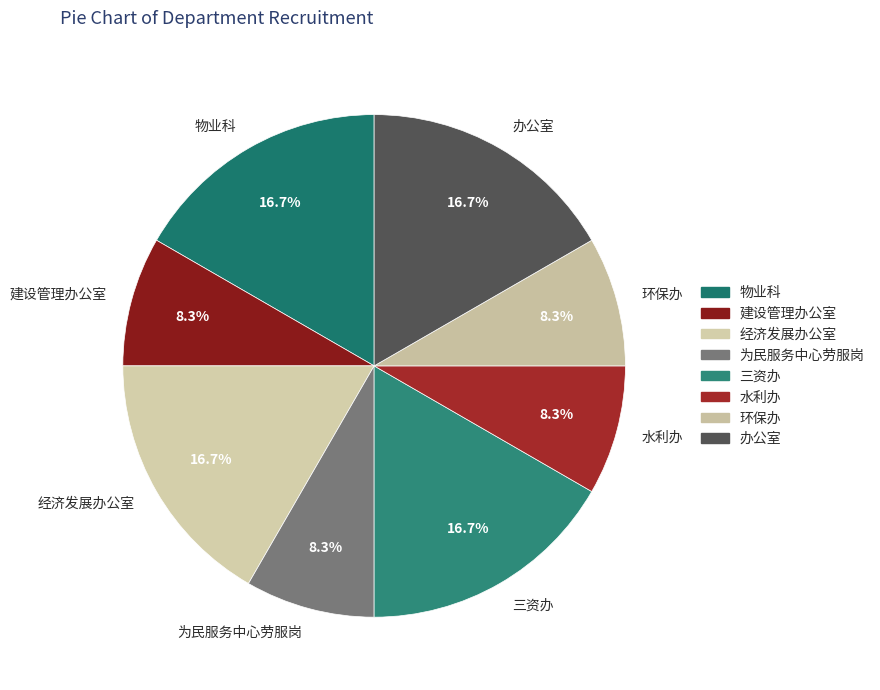

To the nearest percent, what percentage of the pie is 办公室?

17%